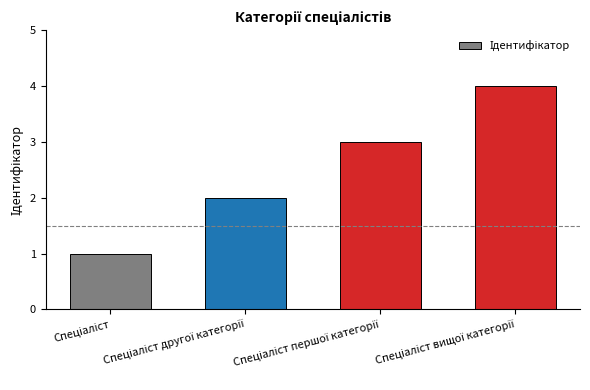

Reading left to right, transcribe all the data shown in this chart.

1	2	3	4